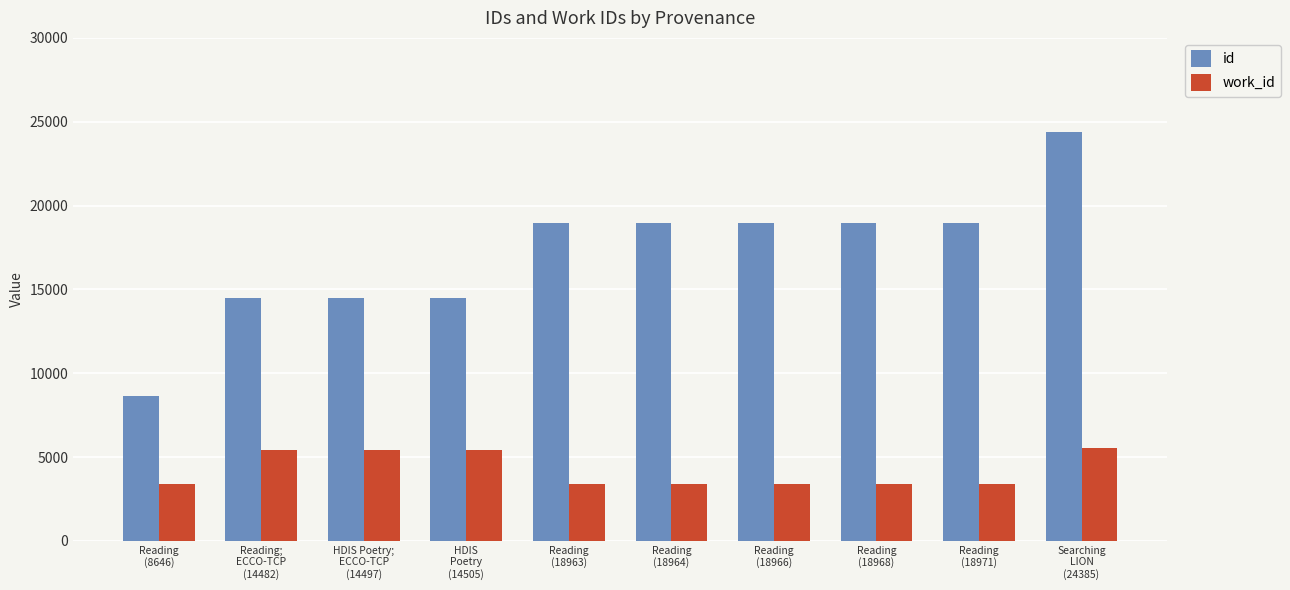

What position from the left is Reading
(18971)?

9